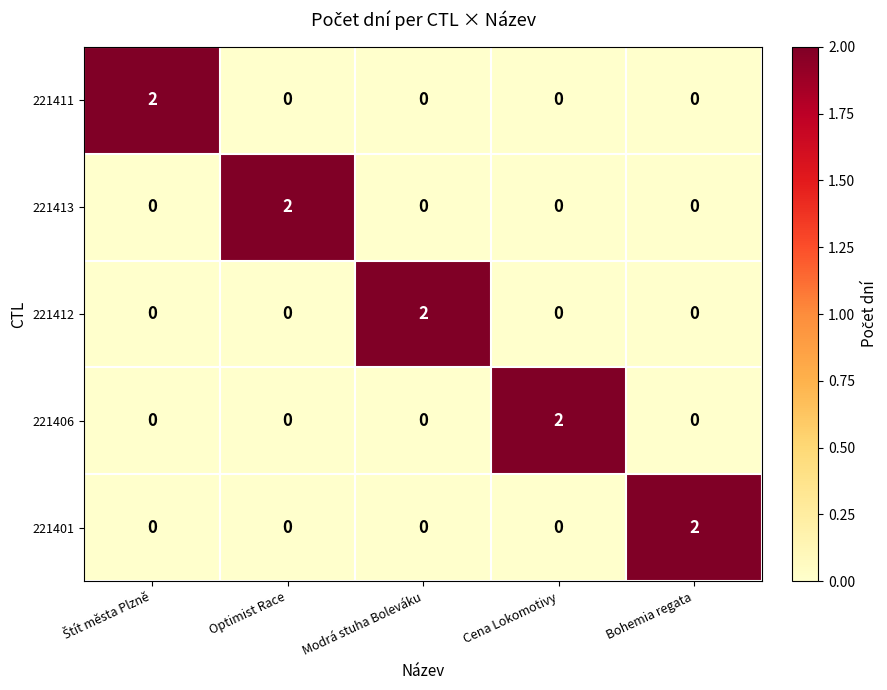

The 221411 series shows 1 at Optimist Race. True or false?

False